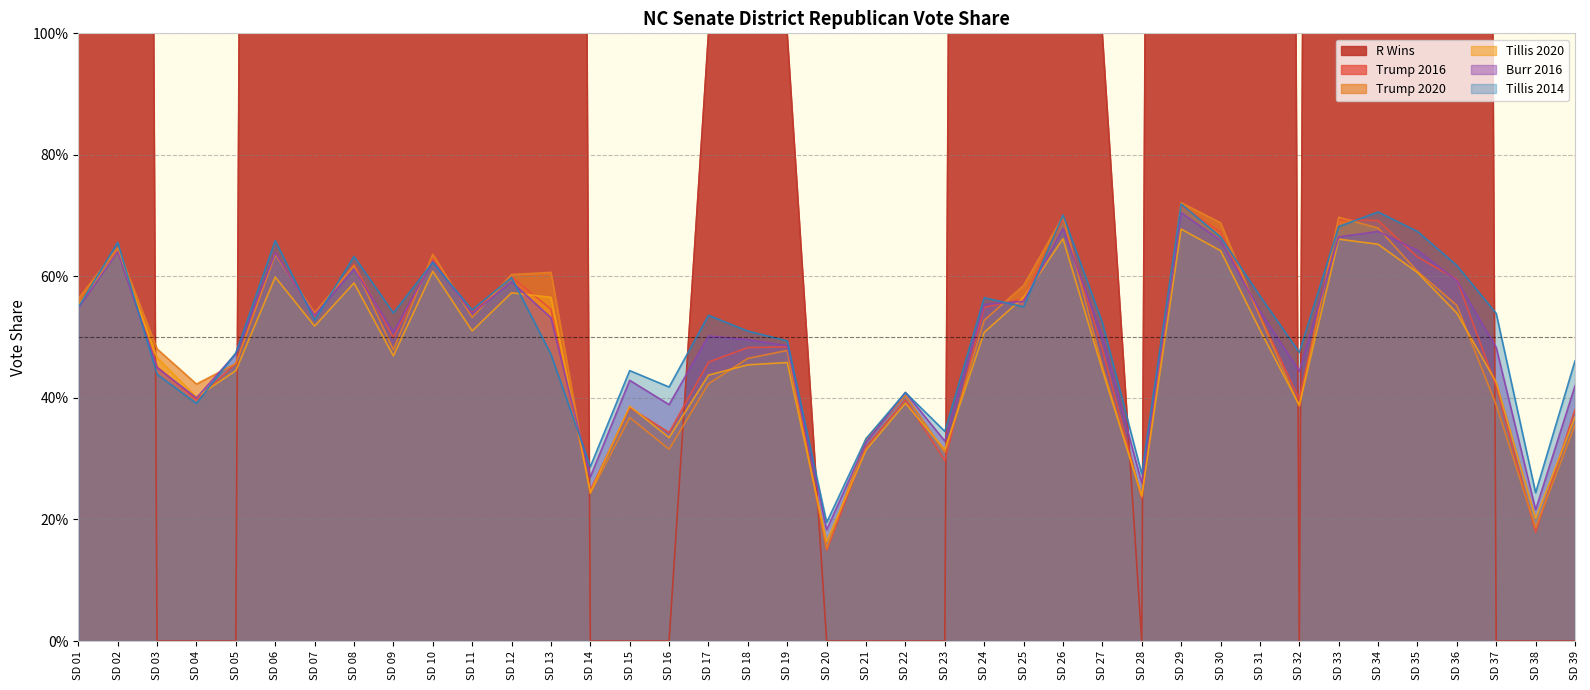

How many data points does each series have?

39